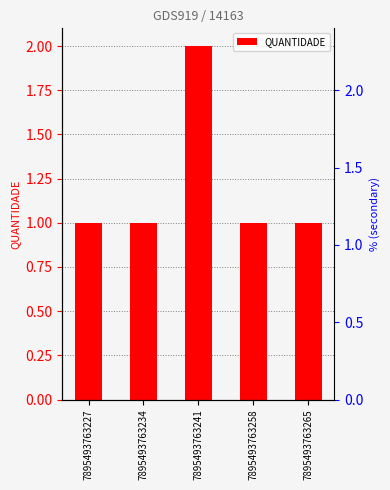

The chart shows a value of 3 at 7895493763241. True or false?

False